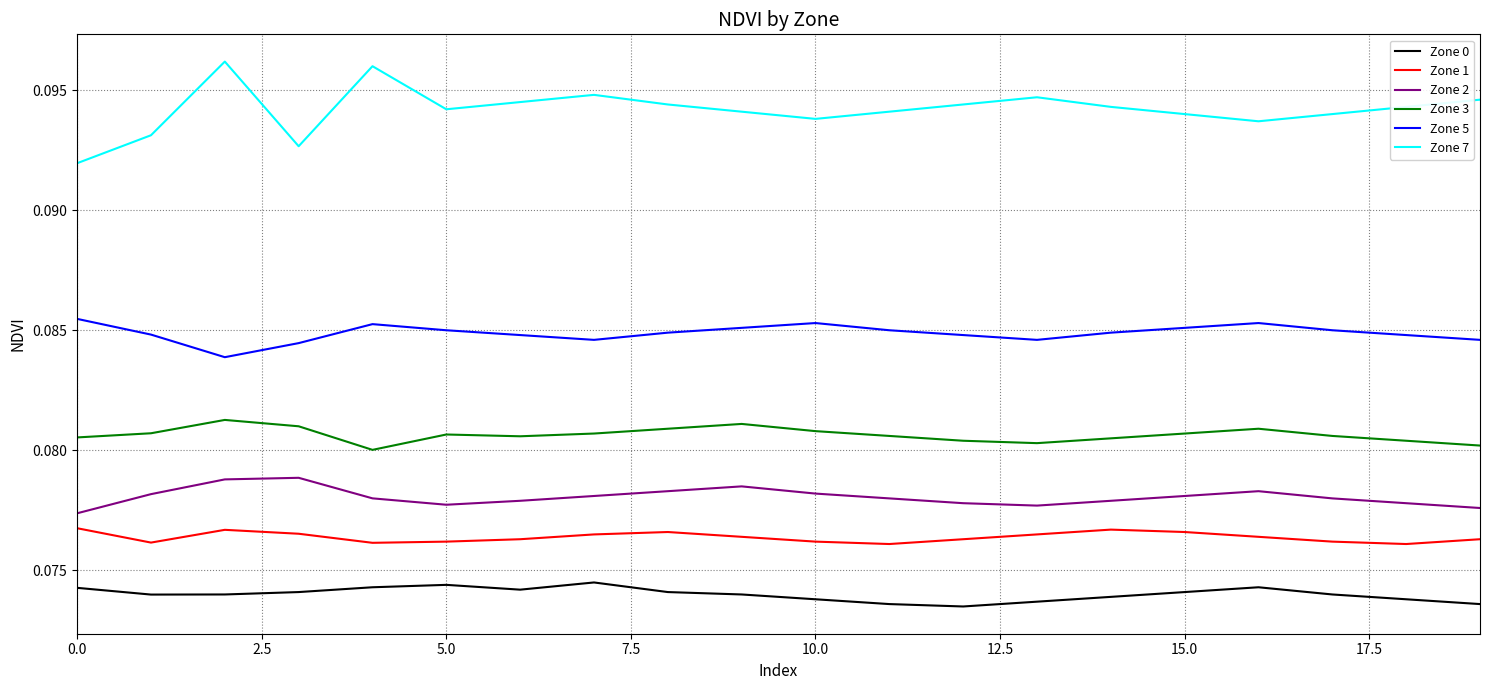

List the series in order of their peak value, highest first.

Zone 7, Zone 5, Zone 3, Zone 2, Zone 1, Zone 0